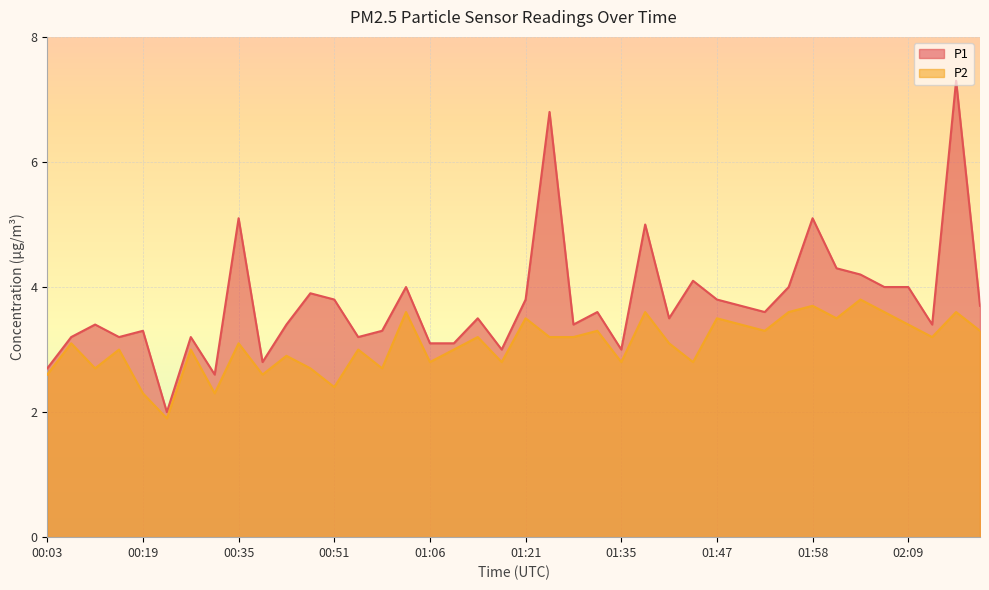

At which category does P1 reach its first local peak?

00:11